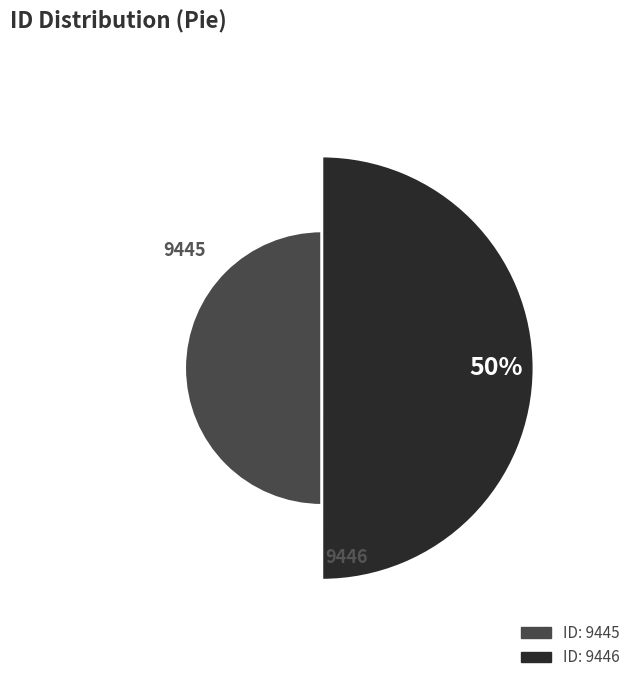

To the nearest percent, what portion does 9446 represent?

50%